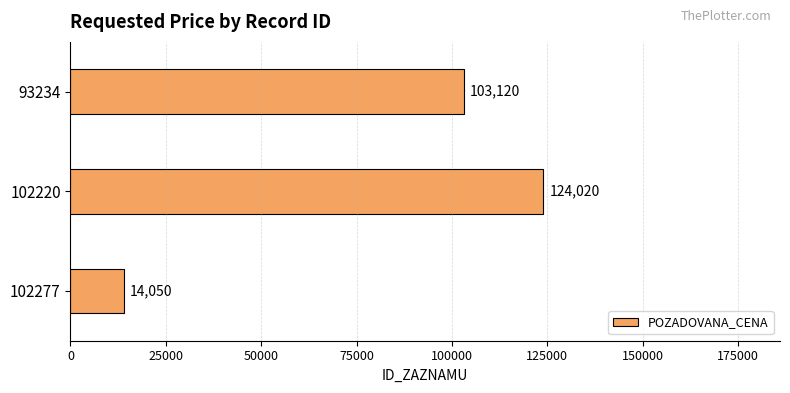

What is the difference between the values at 93234 and 102277?

89070